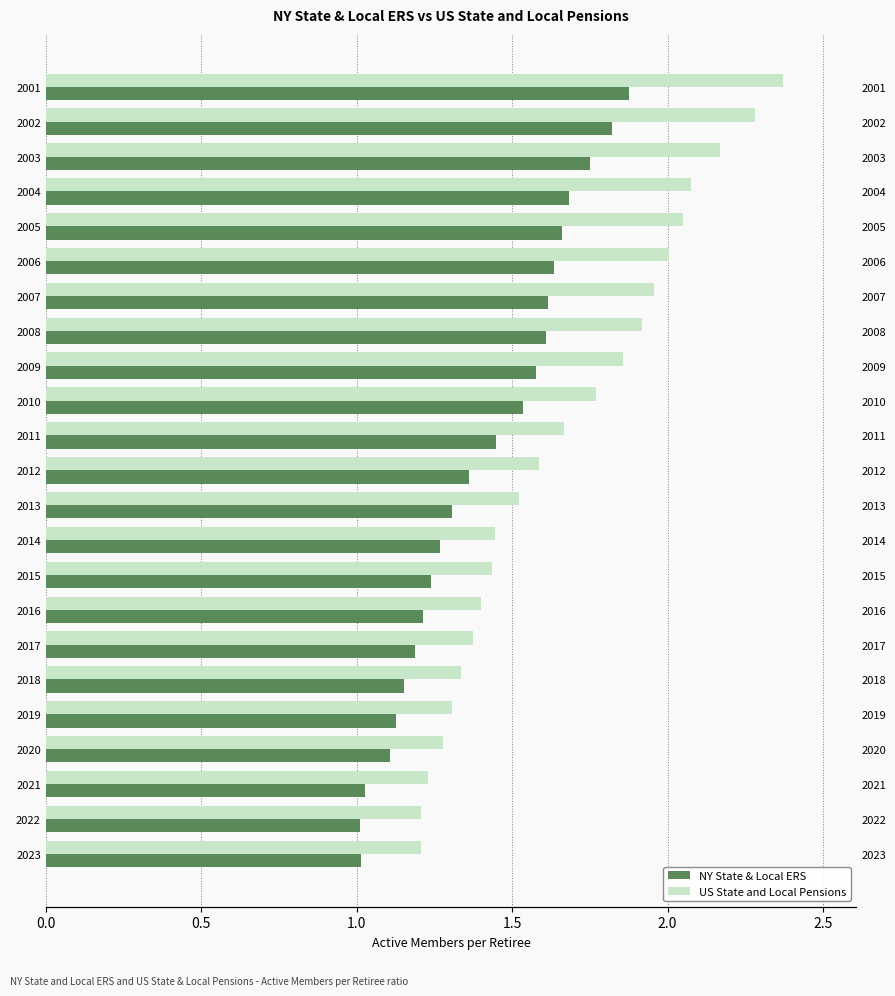

Reading left to right, what are all the values shown in this chart?

NY State & Local ERS: 1.9	1.8	1.8	1.7	1.7	1.6	1.6	1.6	1.6	1.5	1.4	1.4	1.3	1.3	1.2	1.2	1.2	1.2	1.1	1.1	1.0	1.0	1.0
US State and Local Pensions: 2.4	2.3	2.2	2.1	2.1	2.0	2.0	1.9	1.9	1.8	1.7	1.6	1.5	1.4	1.4	1.4	1.4	1.3	1.3	1.3	1.2	1.2	1.2